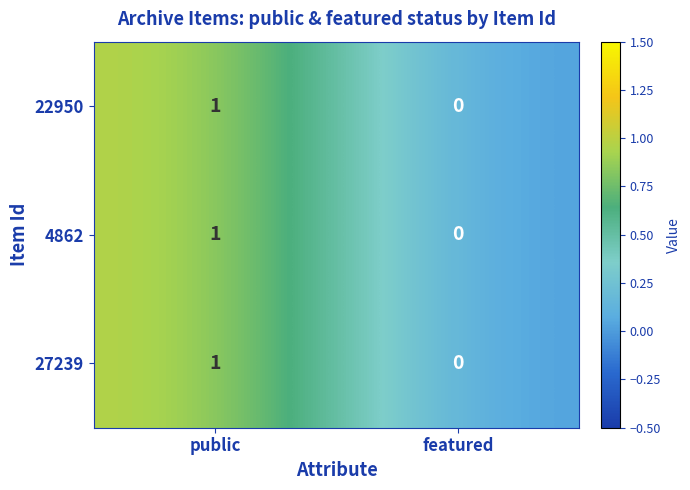

At which label does 22950 reach its peak?

public